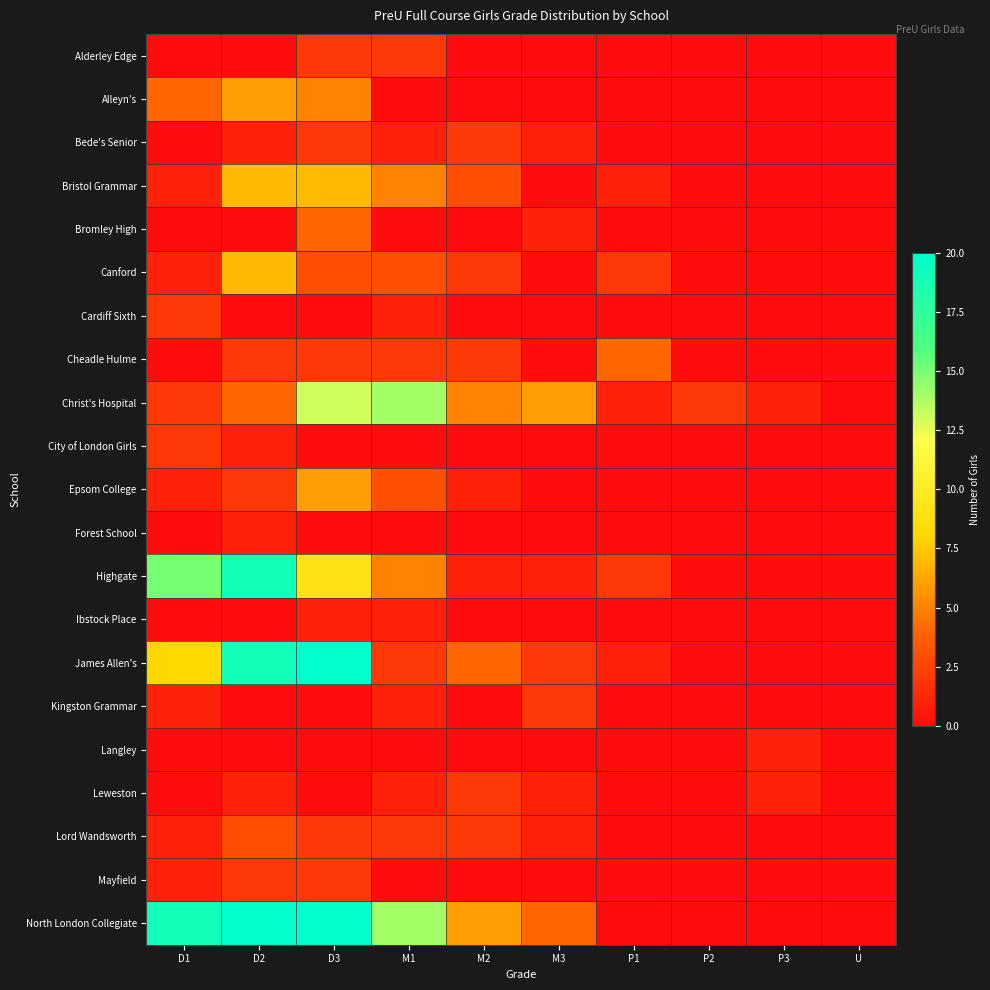

Reading right to left, extract all data points from this chart.

Alderley Edge: U=0	P3=0	P2=0	P1=0	M3=0	M2=0	M1=2	D3=2	D2=0	D1=0
Alleyn's: U=0	P3=0	P2=0	P1=0	M3=0	M2=0	M1=0	D3=5	D2=6	D1=4
Bede's Senior: U=0	P3=0	P2=0	P1=0	M3=1	M2=2	M1=1	D3=2	D2=1	D1=0
Bristol Grammar: U=0	P3=0	P2=0	P1=1	M3=0	M2=3	M1=5	D3=7	D2=7	D1=1
Bromley High: U=0	P3=0	P2=0	P1=0	M3=1	M2=0	M1=0	D3=4	D2=0	D1=0
Canford: U=0	P3=0	P2=0	P1=2	M3=0	M2=2	M1=3	D3=3	D2=7	D1=1
Cardiff Sixth: U=0	P3=0	P2=0	P1=0	M3=0	M2=0	M1=1	D3=0	D2=0	D1=2
Cheadle Hulme: U=0	P3=0	P2=0	P1=4	M3=0	M2=2	M1=2	D3=2	D2=2	D1=0
Christ's Hospital: U=0	P3=1	P2=2	P1=1	M3=6	M2=5	M1=14	D3=13	D2=4	D1=2
City of London Girls: U=0	P3=0	P2=0	P1=0	M3=0	M2=0	M1=0	D3=0	D2=1	D1=2
Epsom College: U=0	P3=0	P2=0	P1=0	M3=0	M2=1	M1=3	D3=6	D2=2	D1=1
Forest School: U=0	P3=0	P2=0	P1=0	M3=0	M2=0	M1=0	D3=0	D2=1	D1=0
Highgate: U=0	P3=0	P2=0	P1=2	M3=1	M2=1	M1=5	D3=9	D2=19	D1=15
Ibstock Place: U=0	P3=0	P2=0	P1=0	M3=0	M2=0	M1=1	D3=1	D2=0	D1=0
James Allen's: U=0	P3=0	P2=0	P1=1	M3=2	M2=4	M1=2	D3=21	D2=19	D1=8
Kingston Grammar: U=0	P3=0	P2=0	P1=0	M3=2	M2=0	M1=1	D3=0	D2=0	D1=1
Langley: U=0	P3=1	P2=0	P1=0	M3=0	M2=0	M1=0	D3=0	D2=0	D1=0
Leweston: U=0	P3=1	P2=0	P1=0	M3=1	M2=2	M1=1	D3=0	D2=1	D1=0
Lord Wandsworth: U=0	P3=0	P2=0	P1=0	M3=1	M2=2	M1=2	D3=2	D2=3	D1=1
Mayfield: U=0	P3=0	P2=0	P1=0	M3=0	M2=0	M1=0	D3=2	D2=2	D1=1
North London Collegiate: U=0	P3=0	P2=0	P1=0	M3=4	M2=6	M1=14	D3=59	D2=44	D1=19